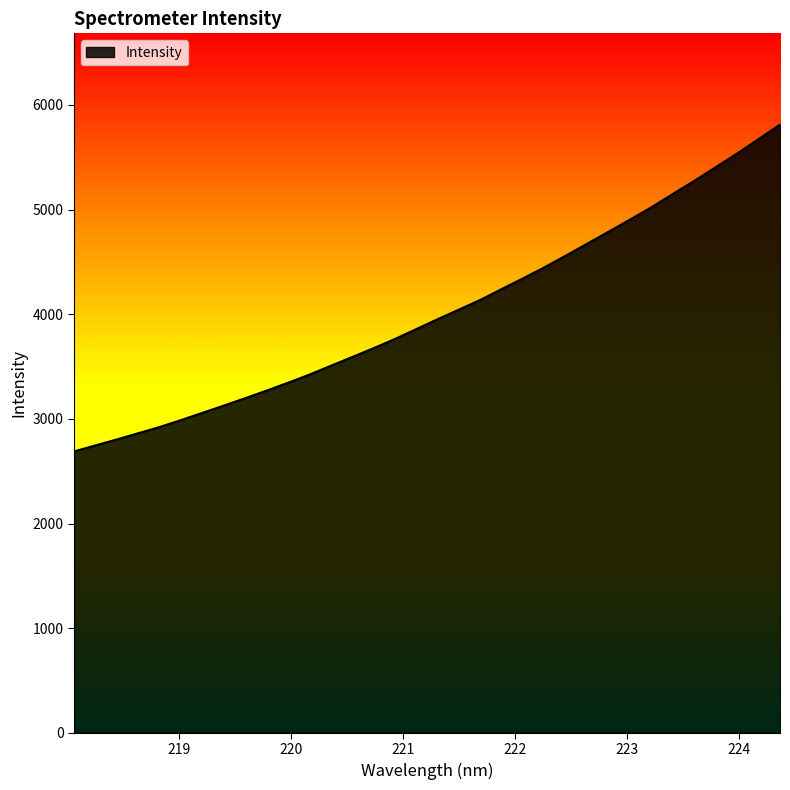

What is the difference between the maximum and minimum values?

3123.9